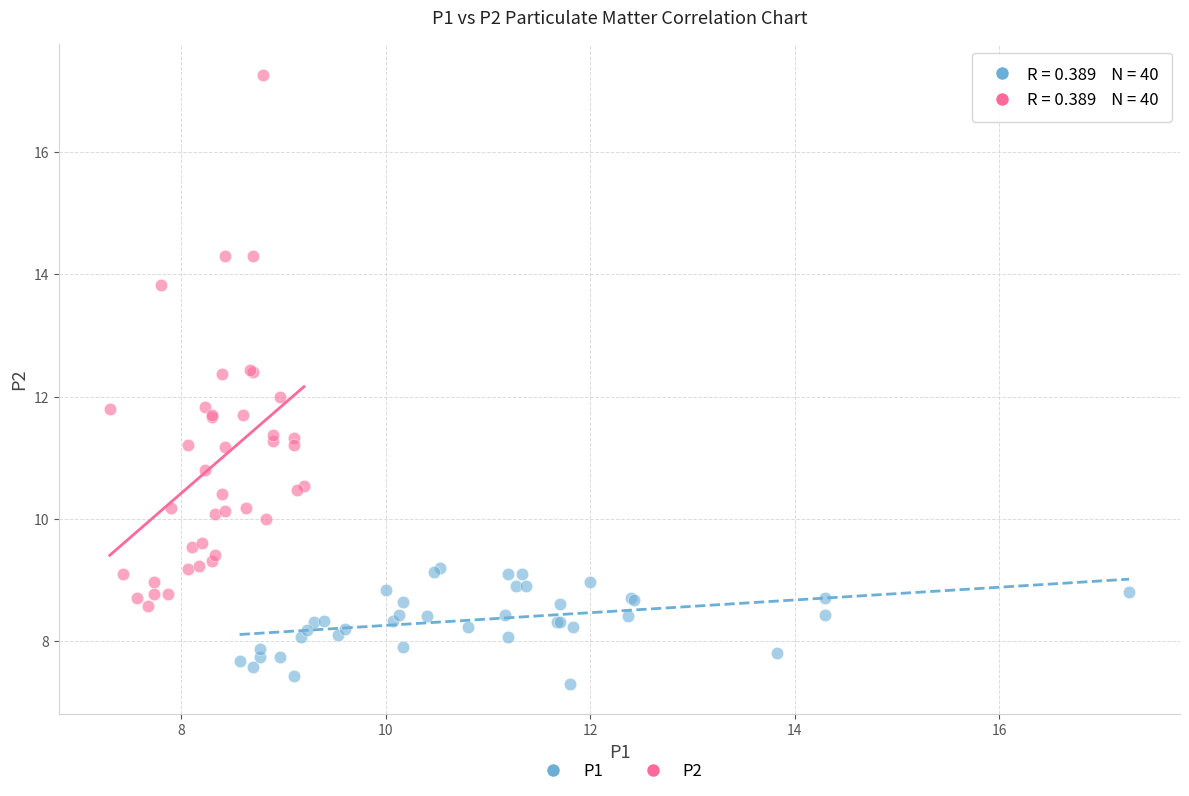

Which series has the widest spread of Y values?

P2